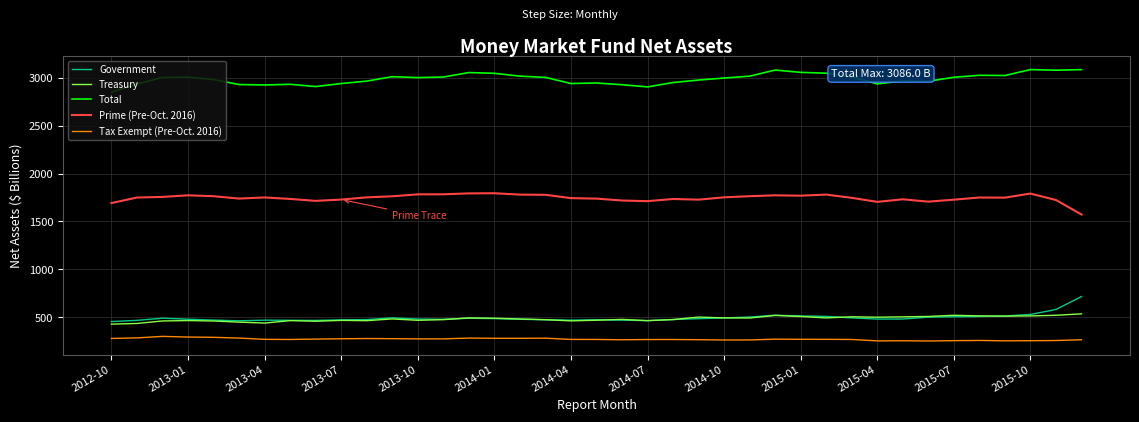

Which series has the largest total across all categories?

Total